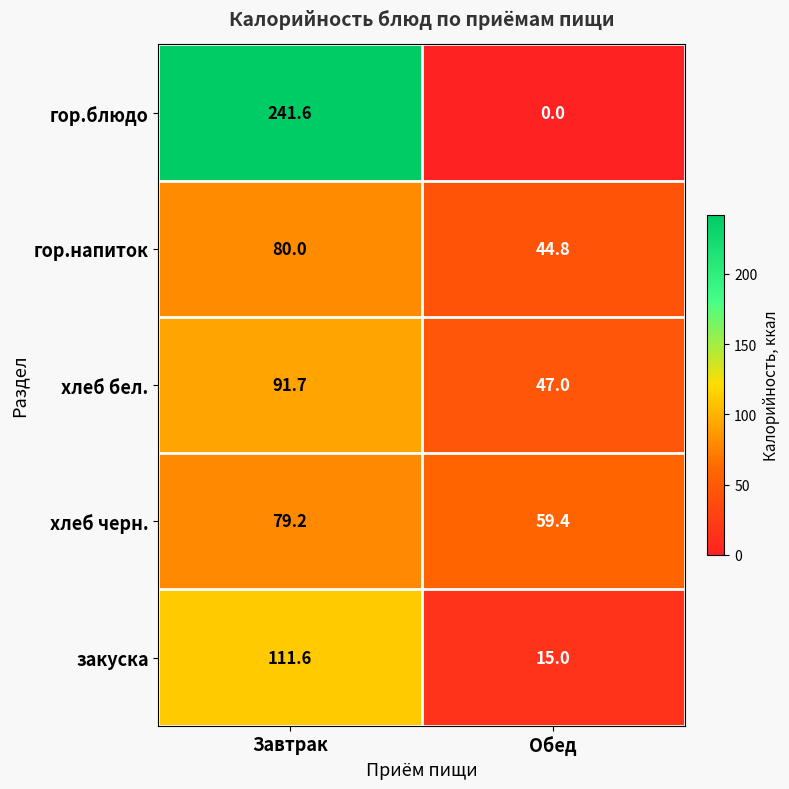

The value of гор.напиток at Завтрак is 80.0. True or false?

True